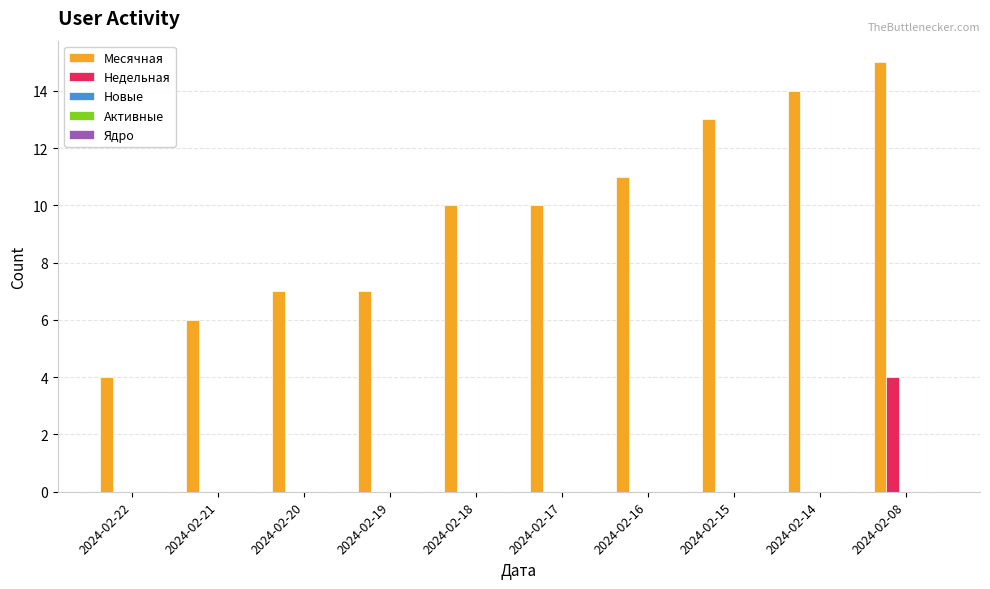

Is the value of Недельная at 2024-02-15 greater than the value of Месячная at 2024-02-08?

No